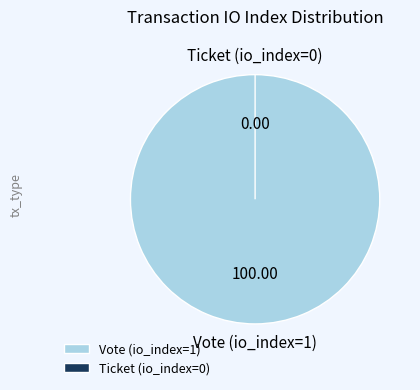

Is it true that Ticket (io_index=0) is 1% of the pie?

False